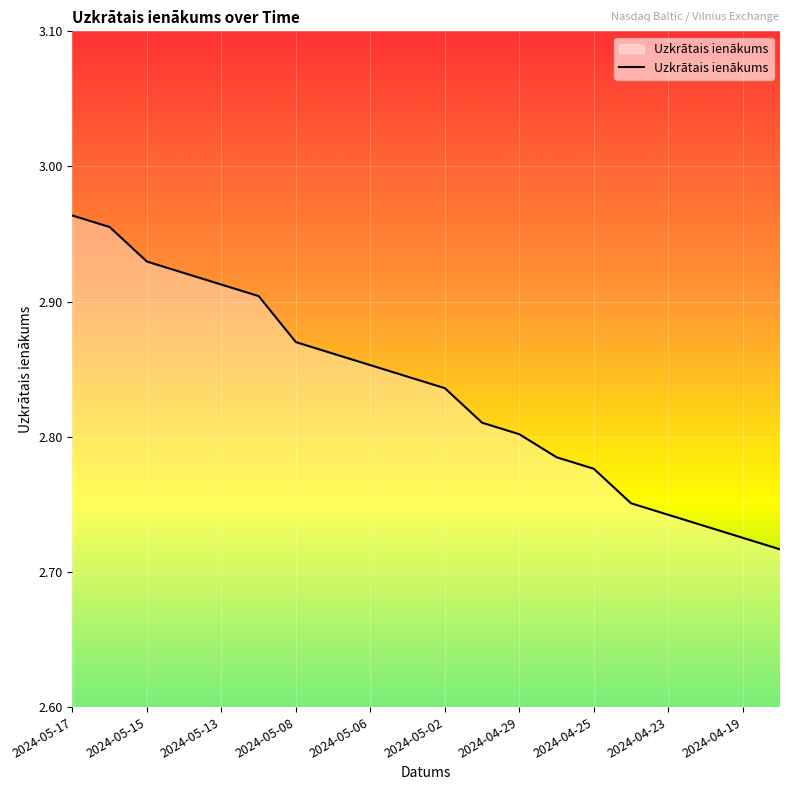

What is the label of the 8th point from the right?

2024-04-29